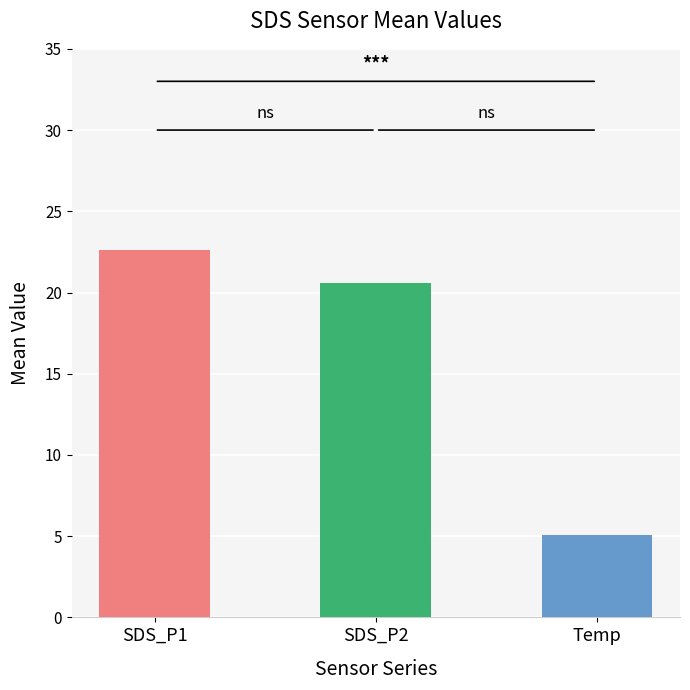

The value of SDS_P2 at 00:04 is 7.3. True or false?

False